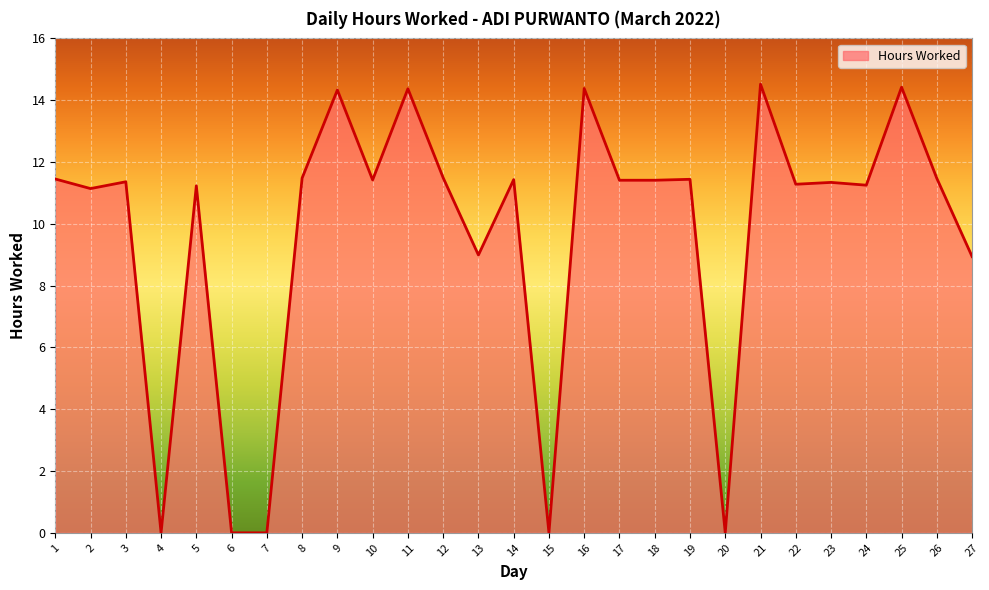

How many lines are shown in the chart?

1